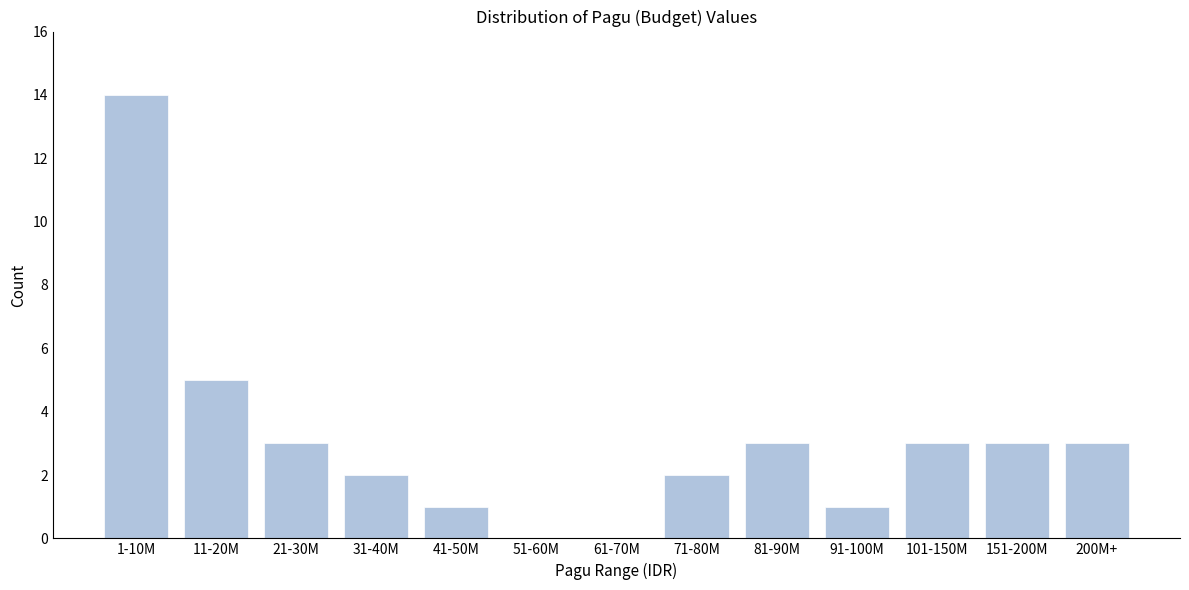

Reading left to right, what are all the values shown in this chart?

1-10M=14	11-20M=5	21-30M=3	31-40M=2	41-50M=1	51-60M=0	61-70M=0	71-80M=2	81-90M=3	91-100M=1	101-150M=3	151-200M=3	200M+=3